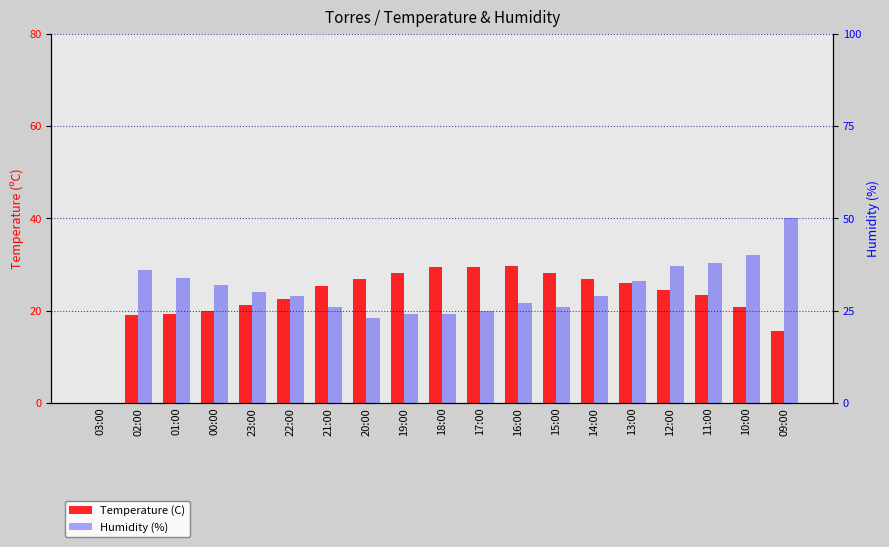

How many groups of bars are there?

19